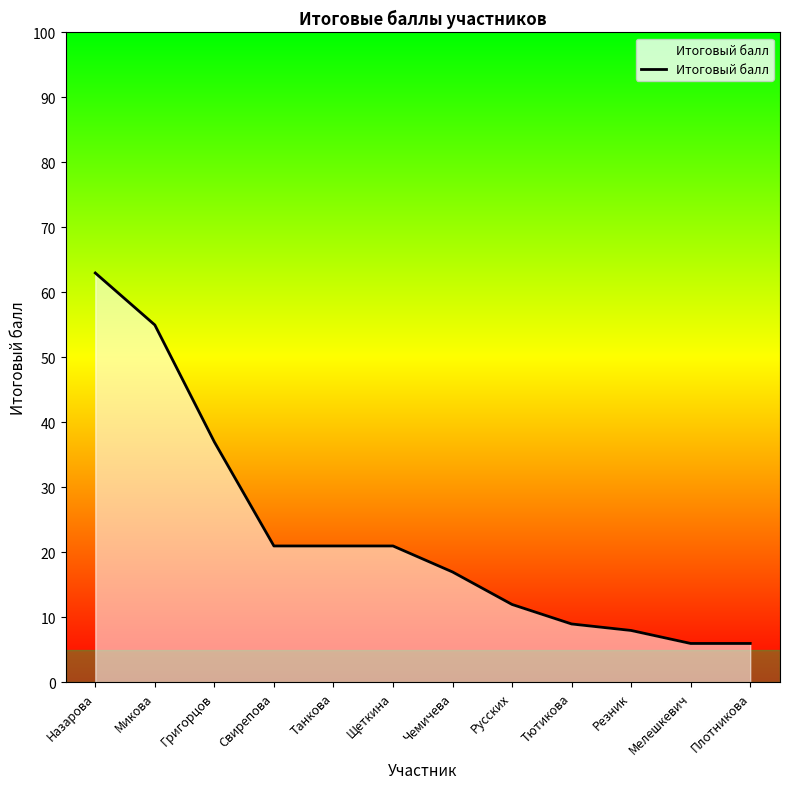

What position from the left is Резник?

10